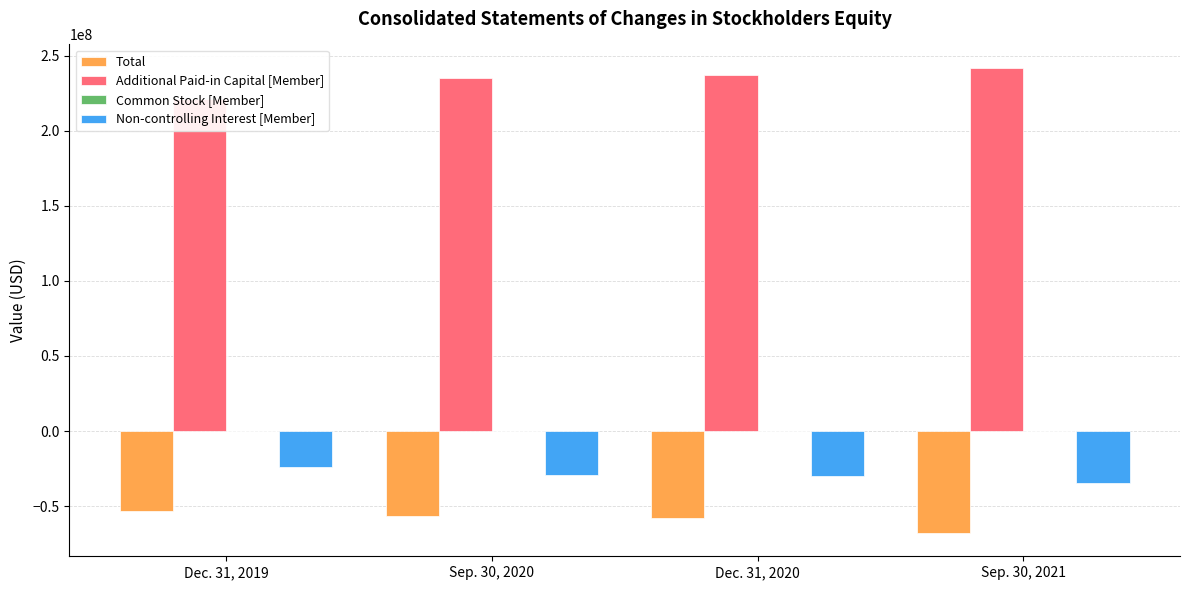

What is the label of the 1st bar from the left?

Dec. 31, 2019